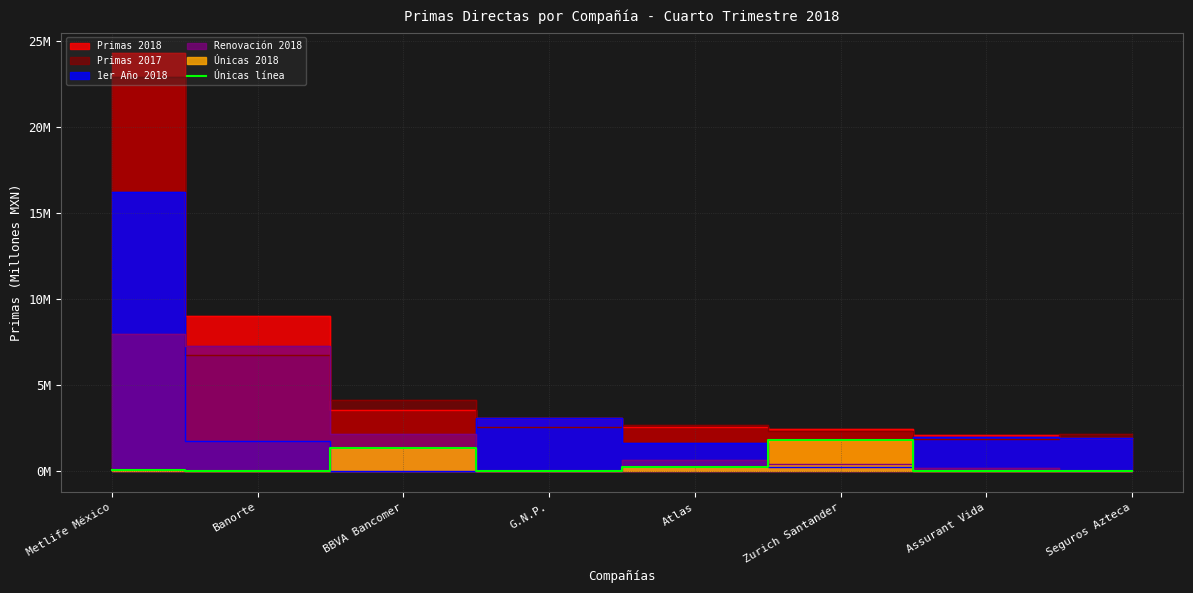

True or false: the data shows 1.8 at Zurich Santander.

True